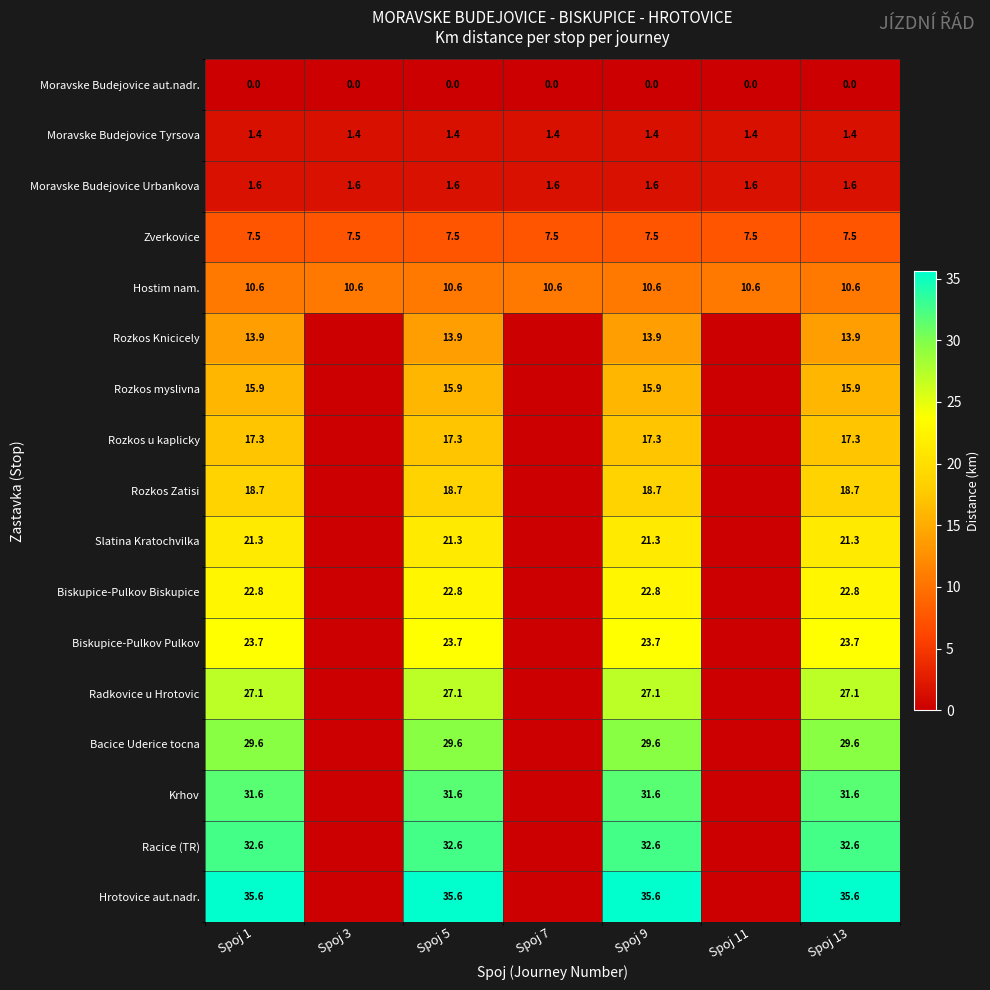

What is the sum of all Hostim nam. values?

74.2